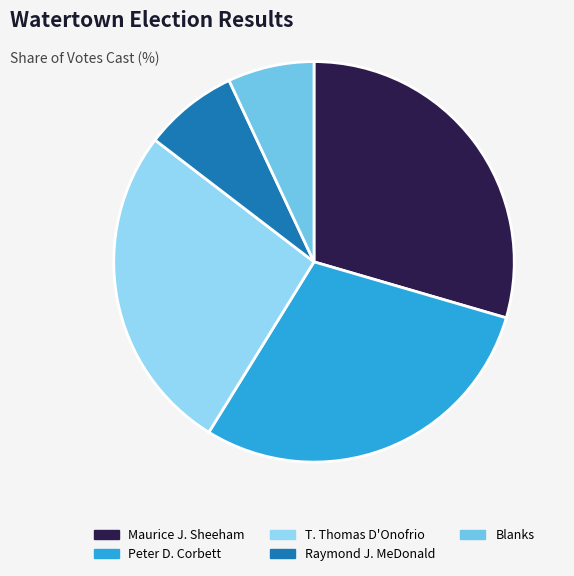

Does Maurice J. Sheeham represent more than half of the total?

No